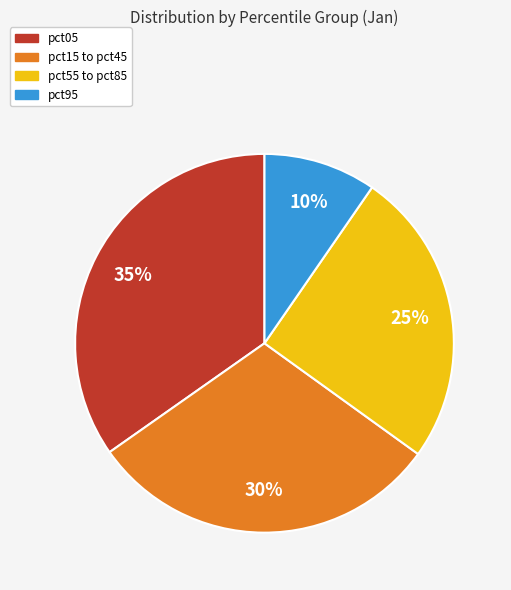

How many slices are in this pie chart?

4